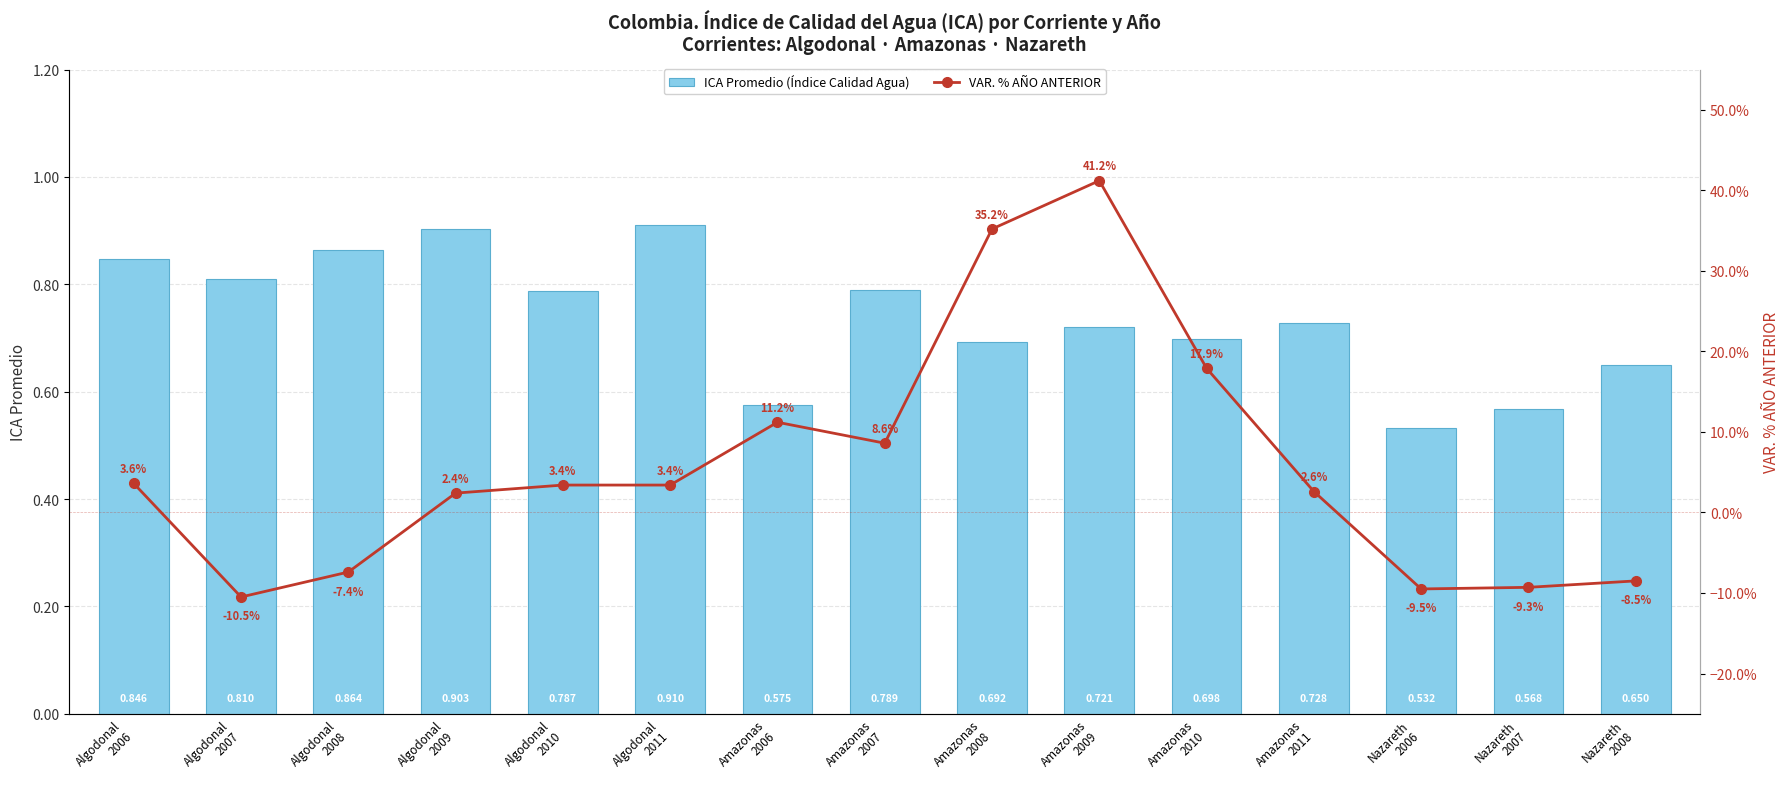

What is the label of the 10th bar from the right?

Algodonal
2011